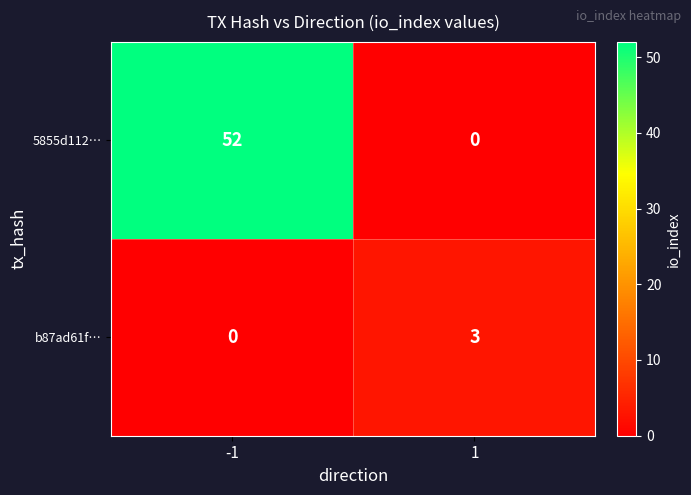

The value of b87ad61f… at -1 is 0. True or false?

True